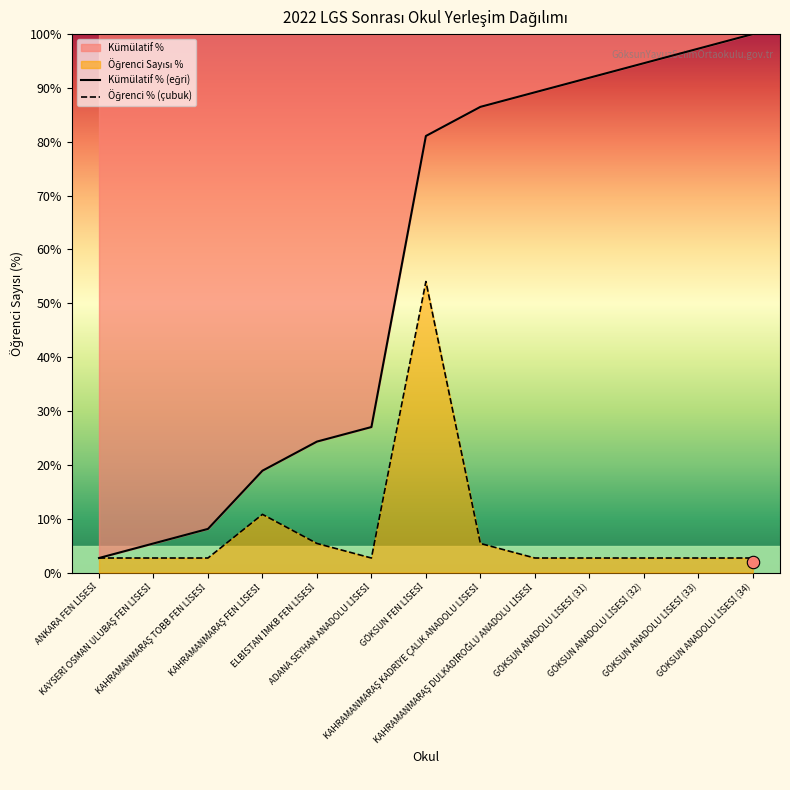

Which series contains the highest Y value?

Kümülatif % (eğri)